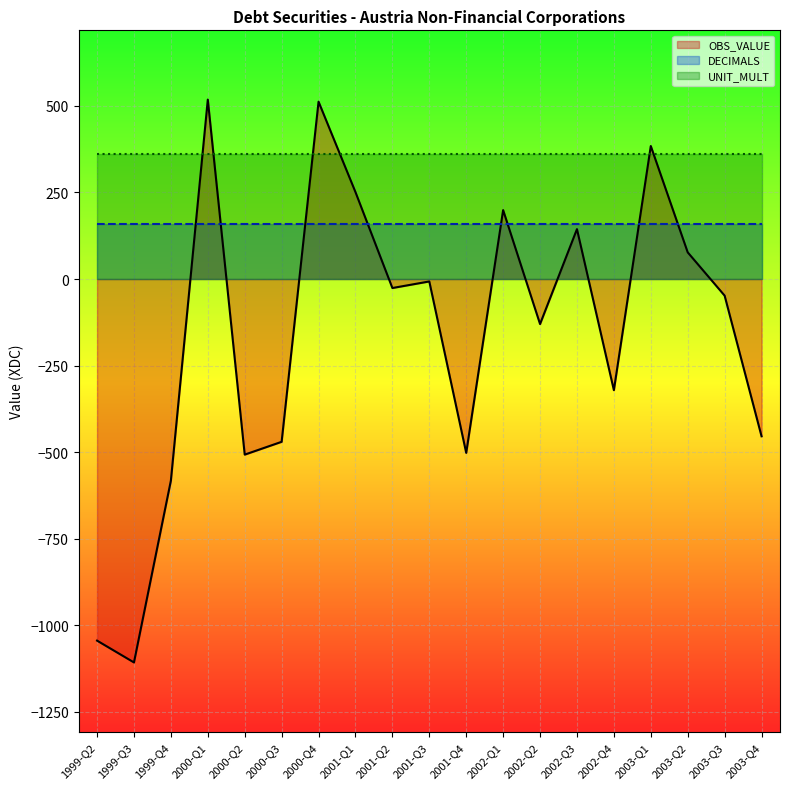

Between 2000-Q3 and 2001-Q2, which series saw the biggest shift?

OBS_VALUE